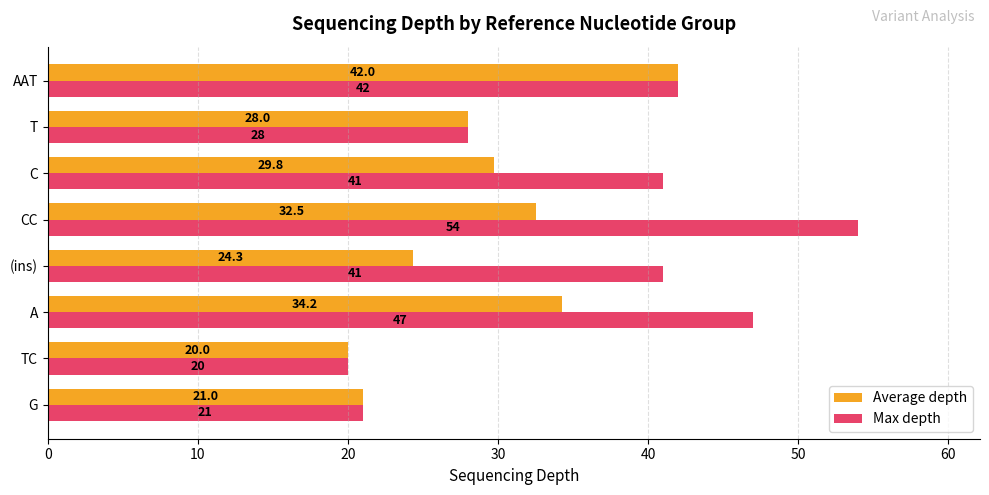

What is the sum of the Max depth values at (ins) and A?

88.0